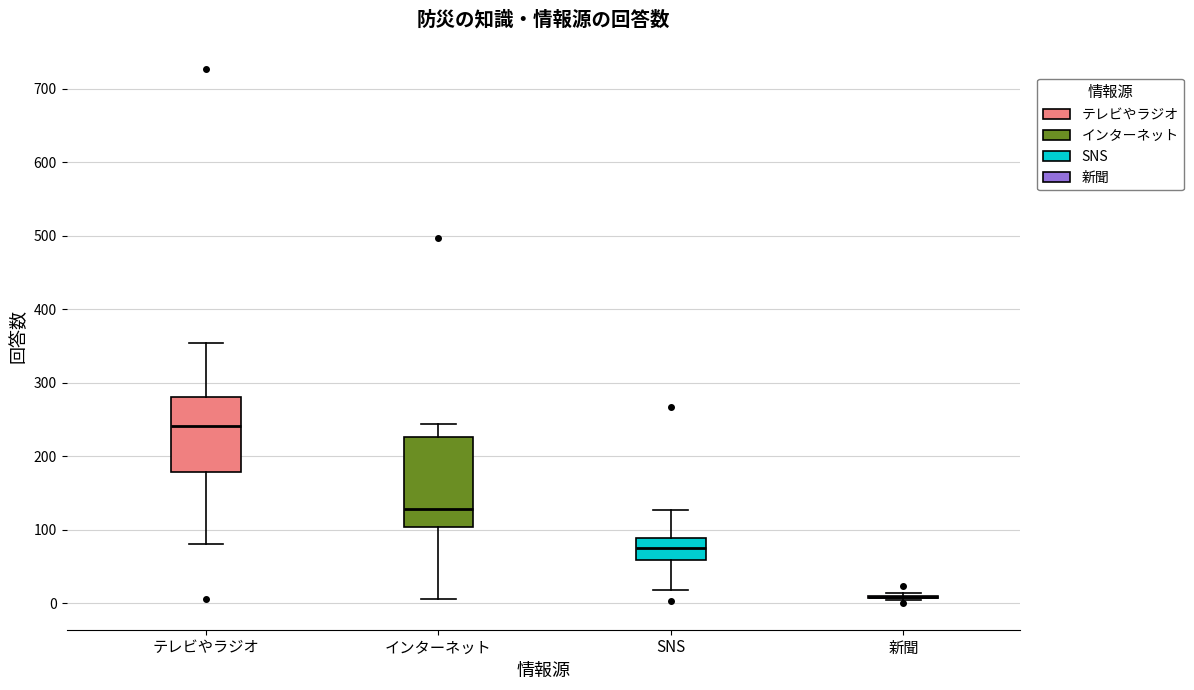

Reading left to right, transcribe this box plot: for each box, give where its median line is, the range the box spans, and where its two whiskers end, as read against the y-axis. The values are not printed on the chart, so give them approximately, as read against the axis.

テレビやラジオ: median 240, box 180 to 280, whiskers 80 to 350
インターネット: median 130, box 100 to 230, whiskers 10 to 240
SNS: median 80, box 60 to 90, whiskers 20 to 130
新聞: box collapsed to a line at 10, whiskers 0 to 10